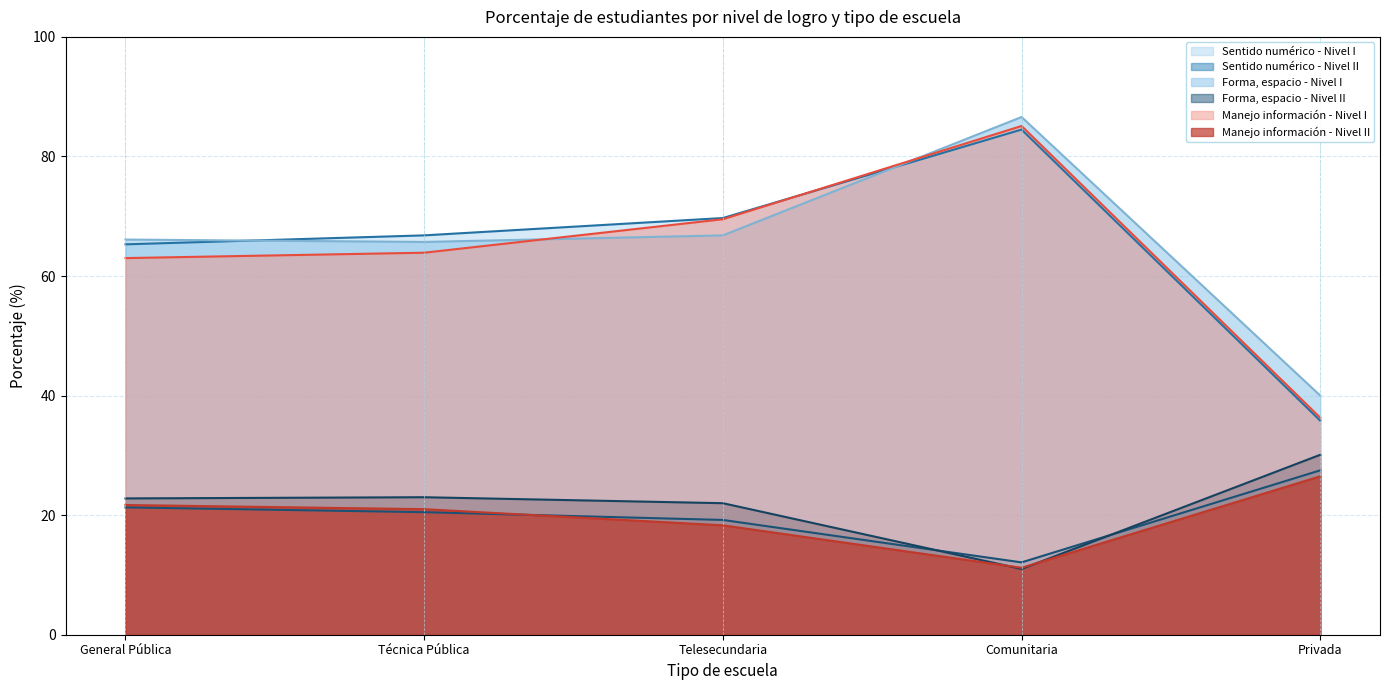

What is the value of the Sentido numérico - Nivel I point at the 1st from the left?

65.3